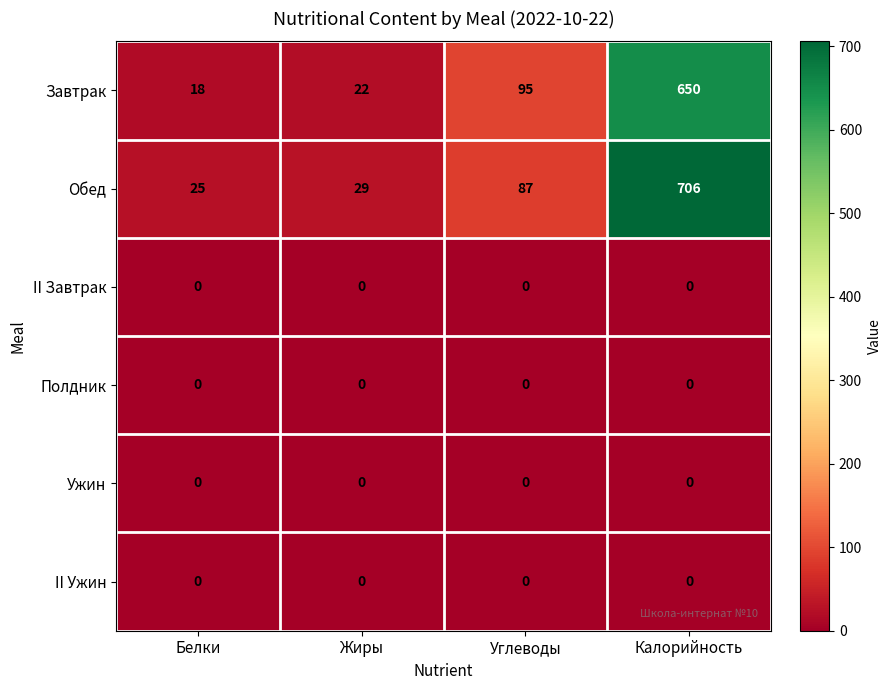

How many series are shown in this chart?

6